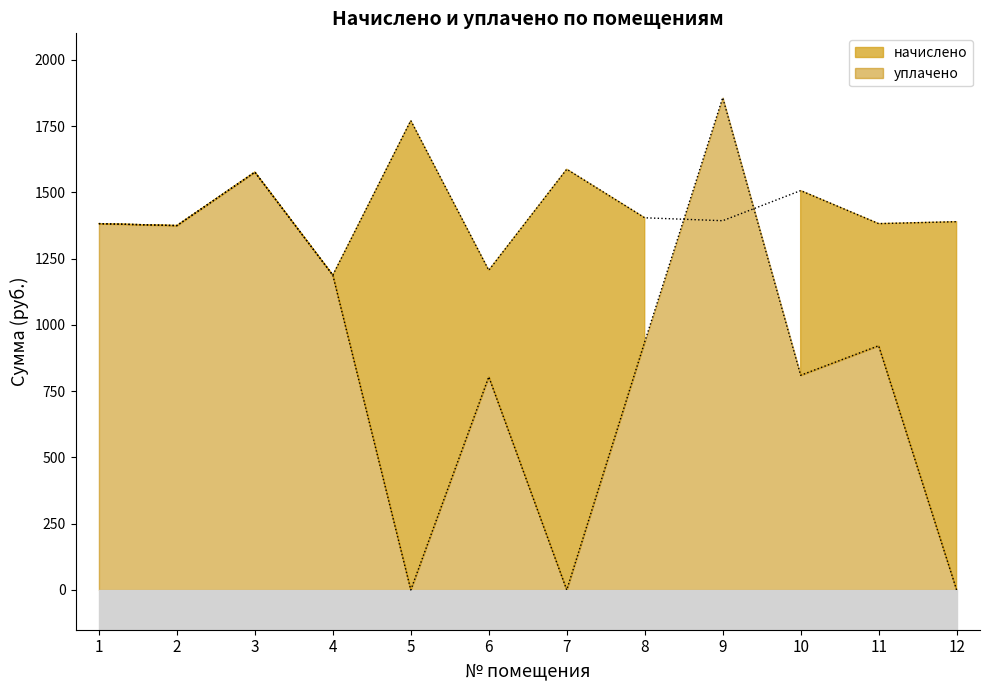

How many lines are shown in the chart?

2